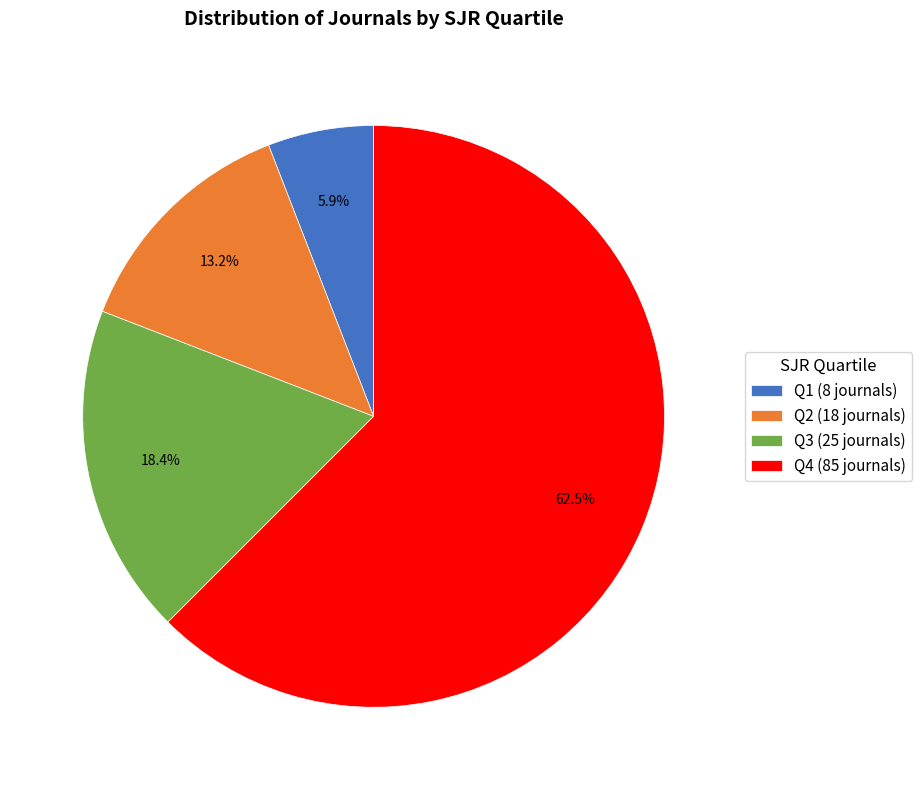

Does Q2 account for over 50% of the chart?

No